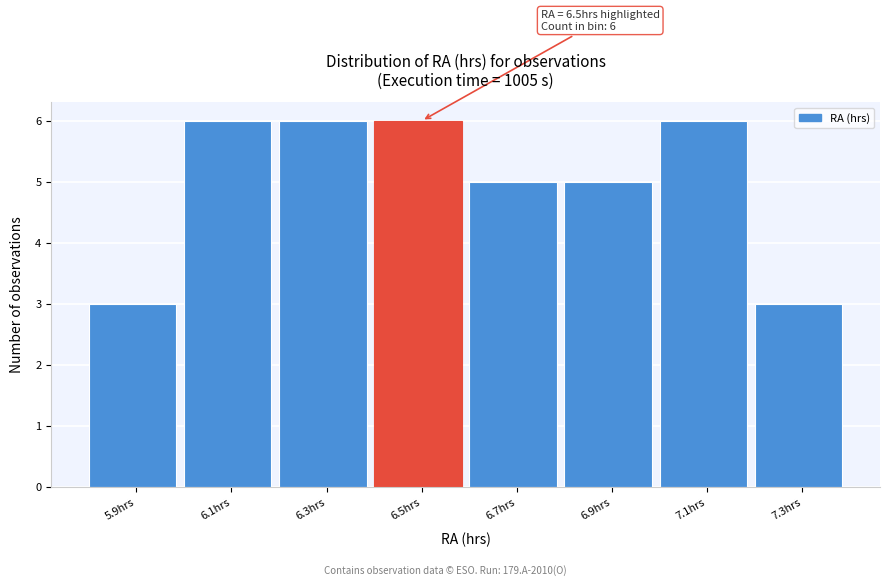

Reading right to left, what are all the values shown in this chart?

7.3hrs=3	7.1hrs=6	6.9hrs=5	6.7hrs=5	6.5hrs=6	6.3hrs=6	6.1hrs=6	5.9hrs=3